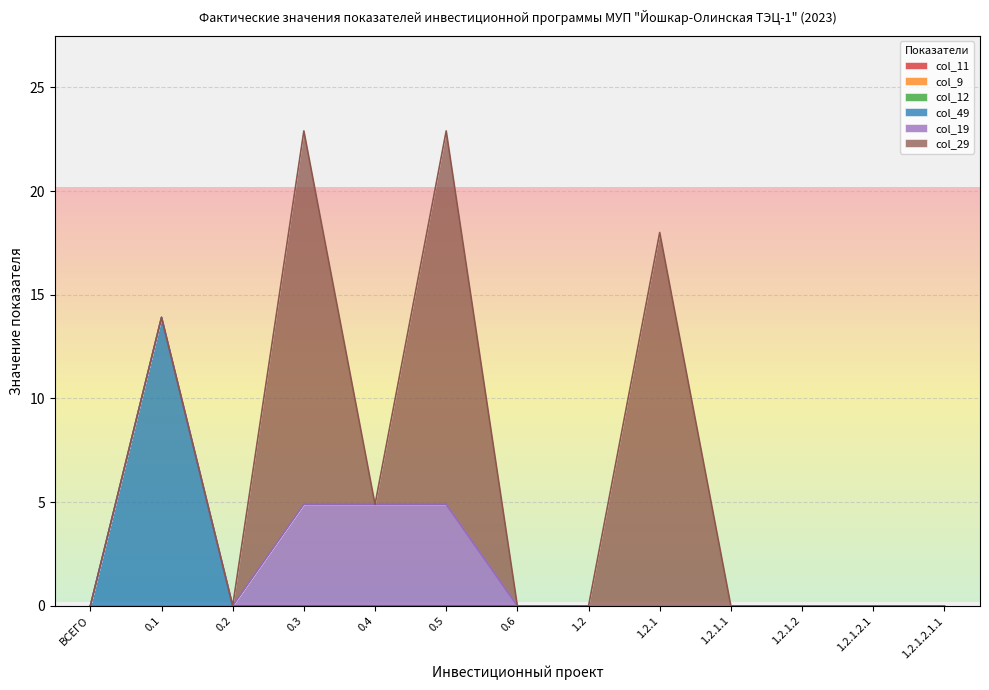

At which category is the sum across all series the highest?

0.3